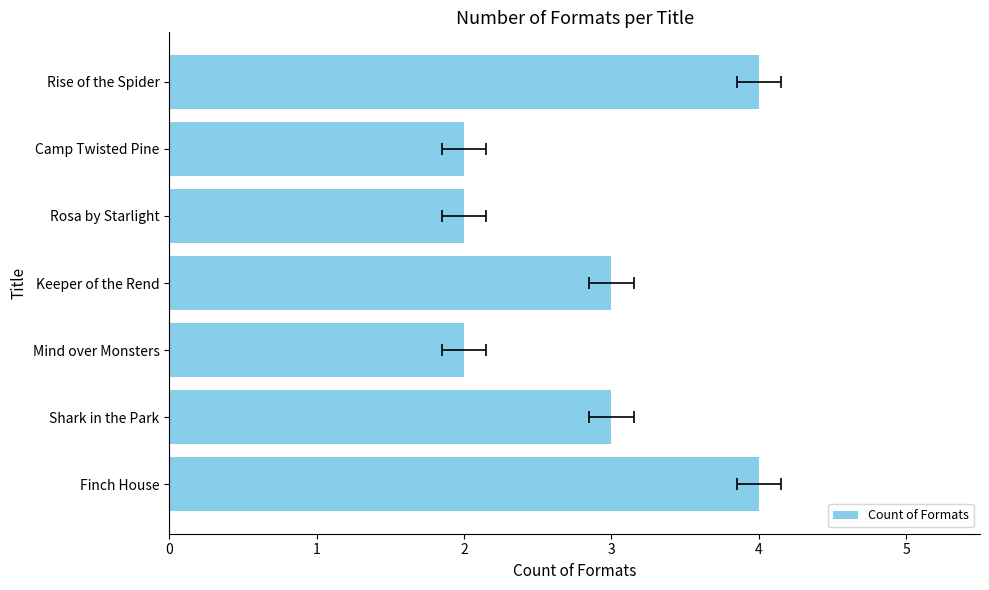

What is the ratio of the value at Camp Twisted Pine to the value at Mind over Monsters?

1.0